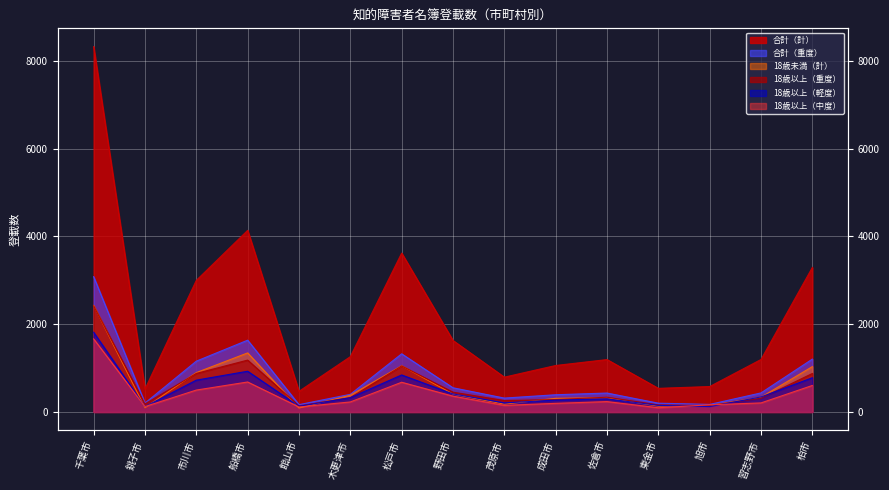

Between 市川市 and 佐倉市, which is larger?

市川市